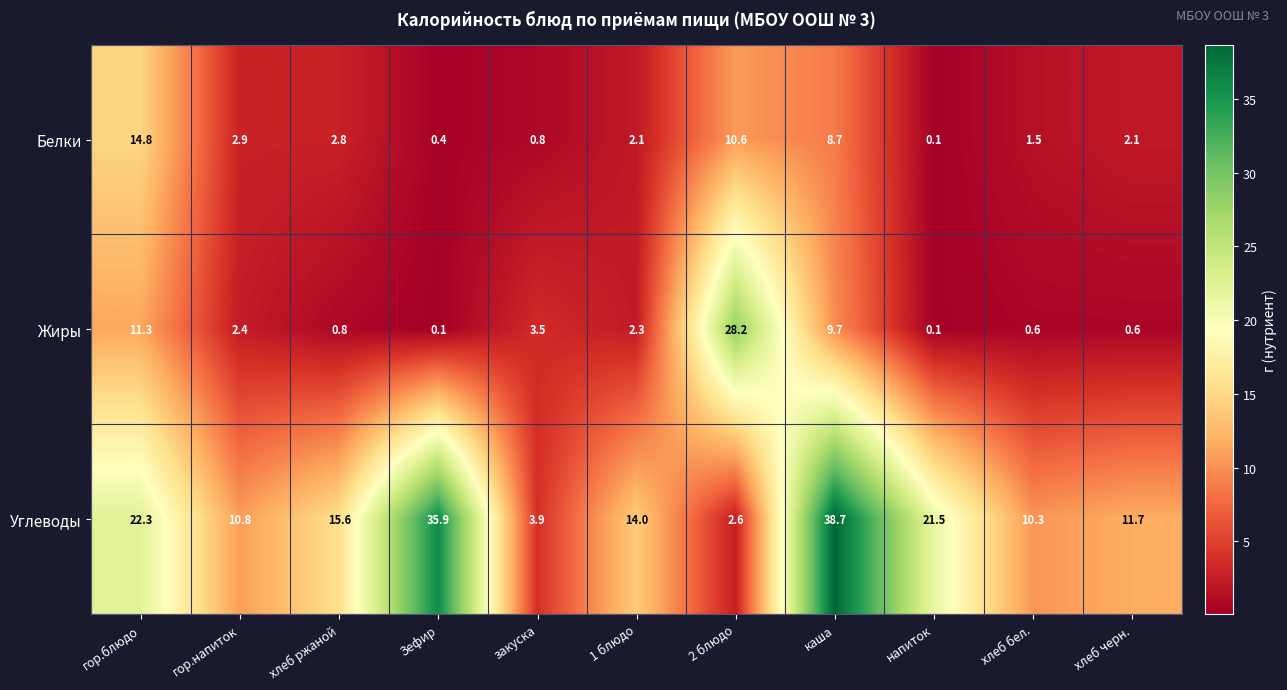

The Белки series shows 8.7 at каша. True or false?

True